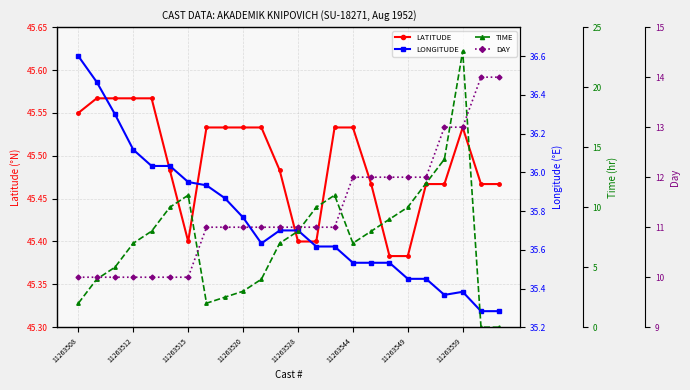

At which label is LONGITUDE closest to 35?

22